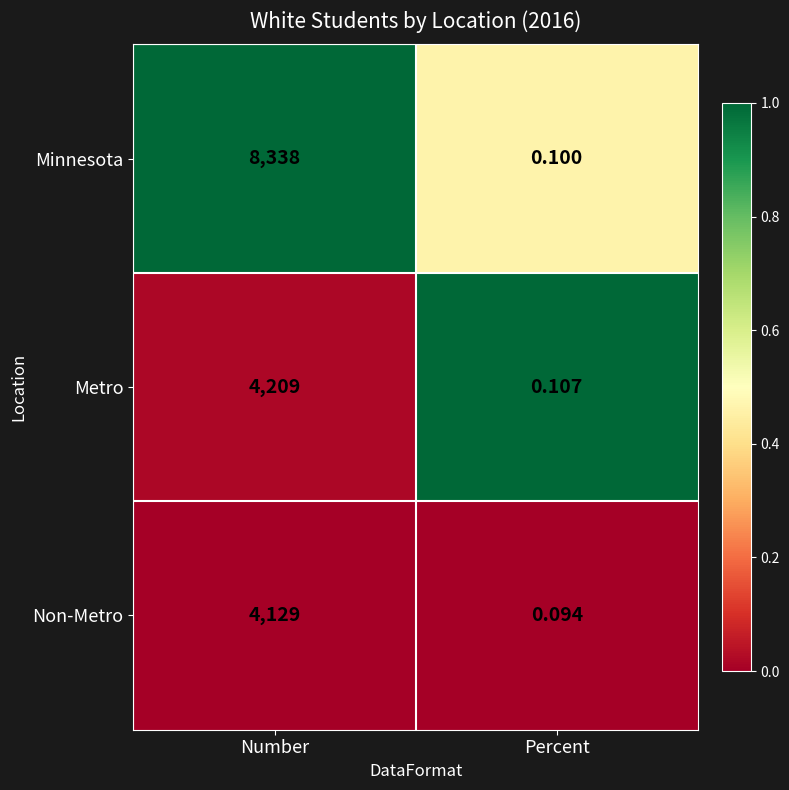

At which category is the sum across all series the highest?

Number